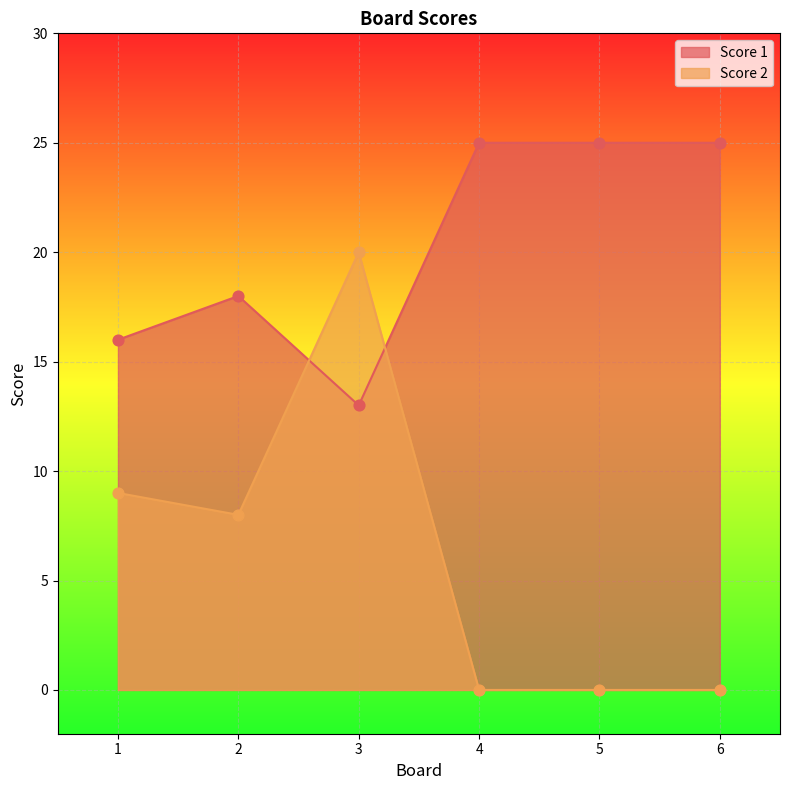

Which series contains the highest Y value?

Score 1